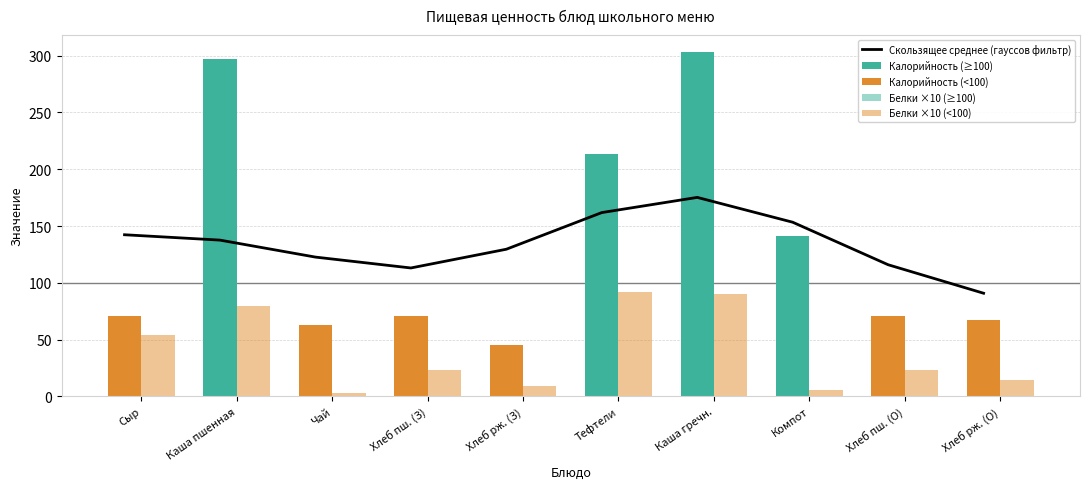

The Калорийность (≥100) series shows 0.0 at Хлеб пш. (З). True or false?

True